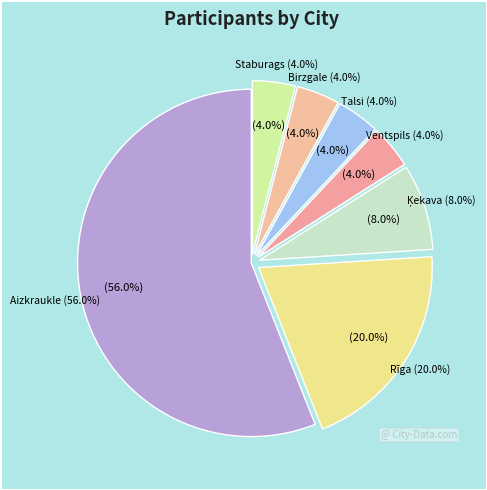

Is it true that Ventspils is 4% of the pie?

True